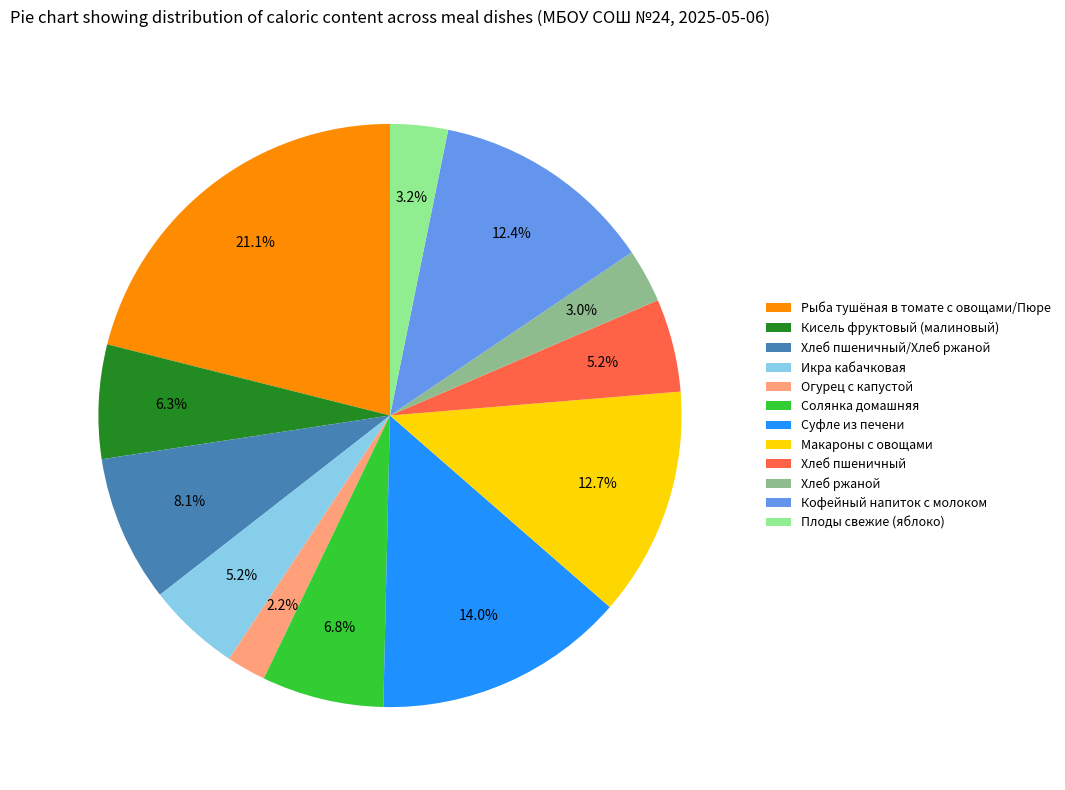

Which slice is the largest?

Рыба тушёная в томате с овощами/Пюре